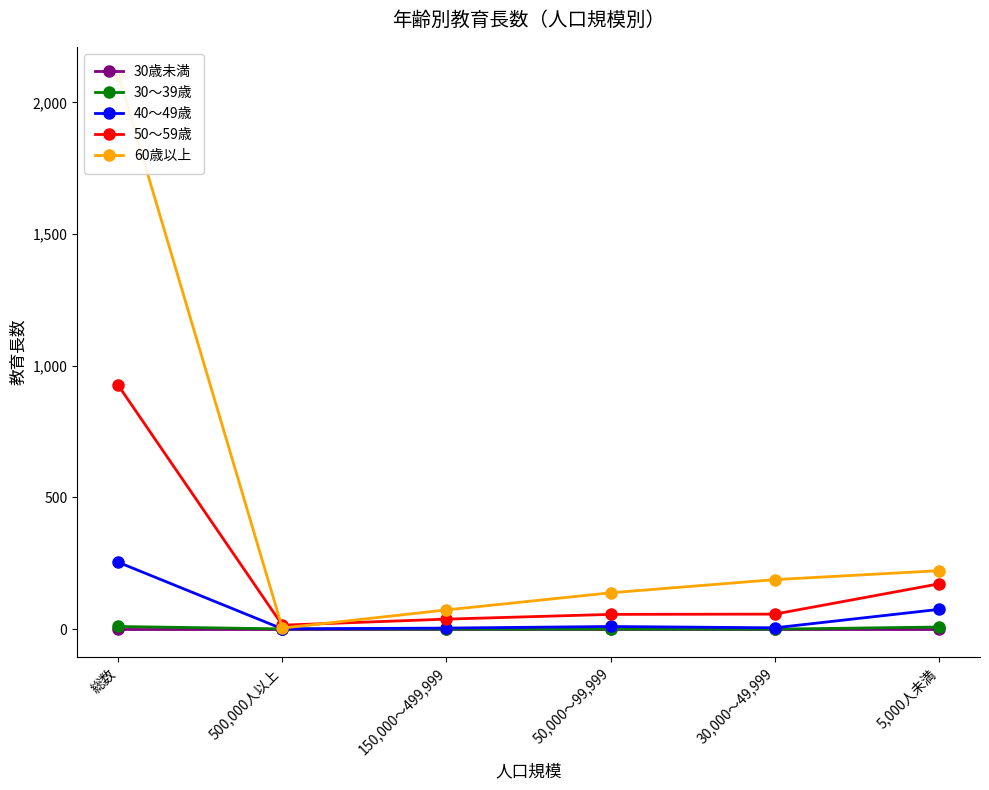

Which series has the largest range (max minus min)?

60歳以上